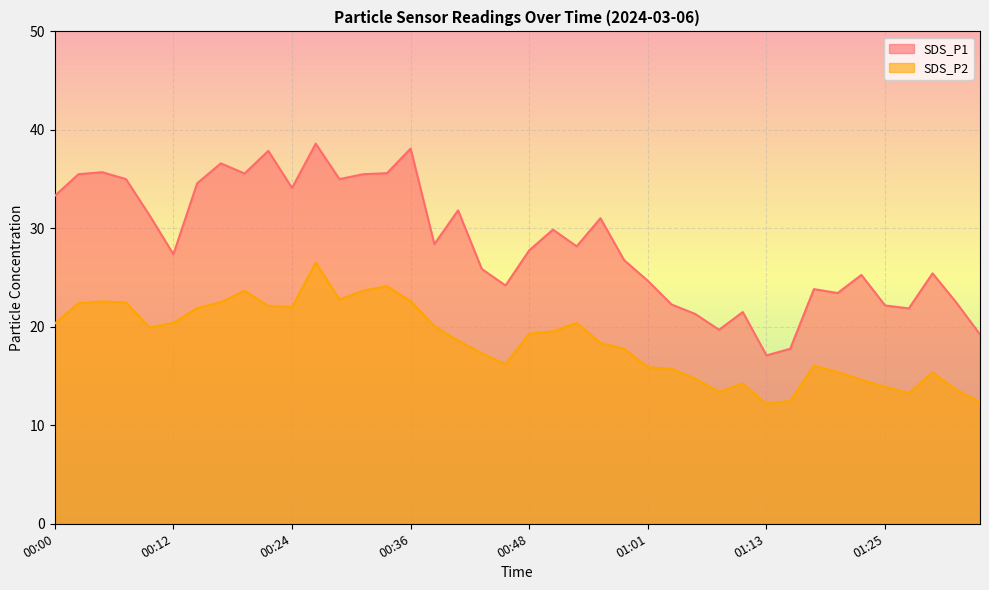

In SDS_P2, how many points are lower than both neighbors (excluding endpoints)?

7